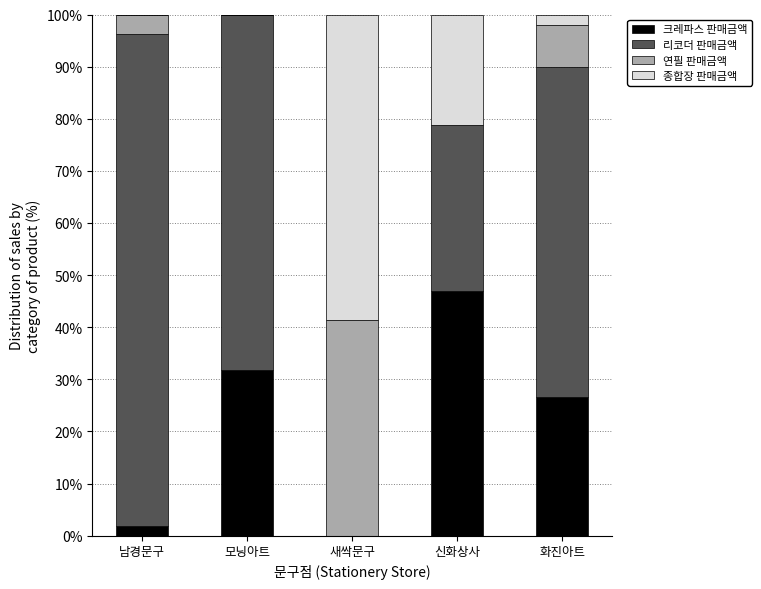

The 크레파스 판매금액 series shows 47.0 at 신화상사. True or false?

True